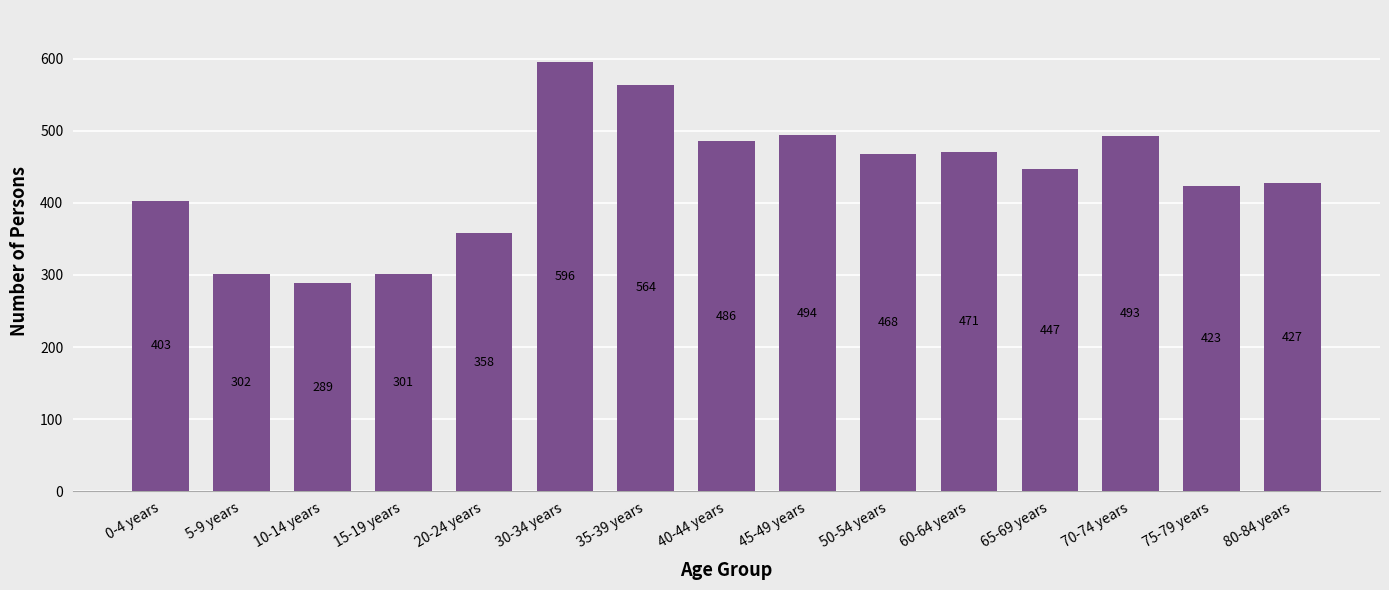

Count the number of data series in this chart.

1